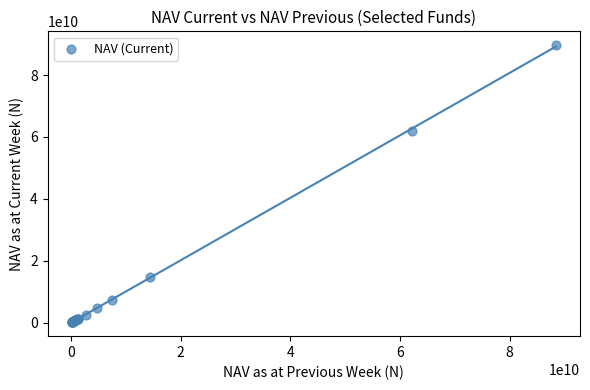

What Y value in the scatter plot is closest to 44893631822?

62088879596.3